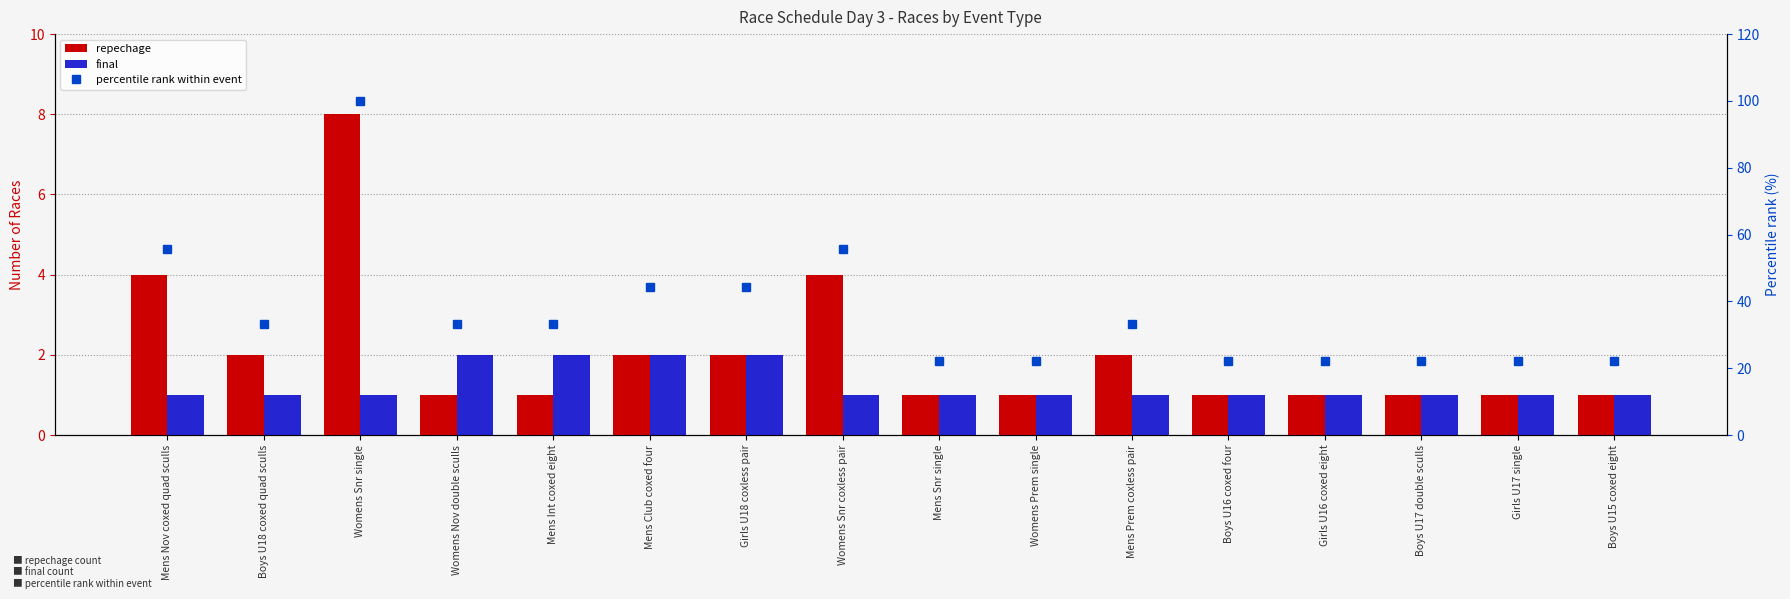

At which category is the sum across all series the highest?

Womens Snr single